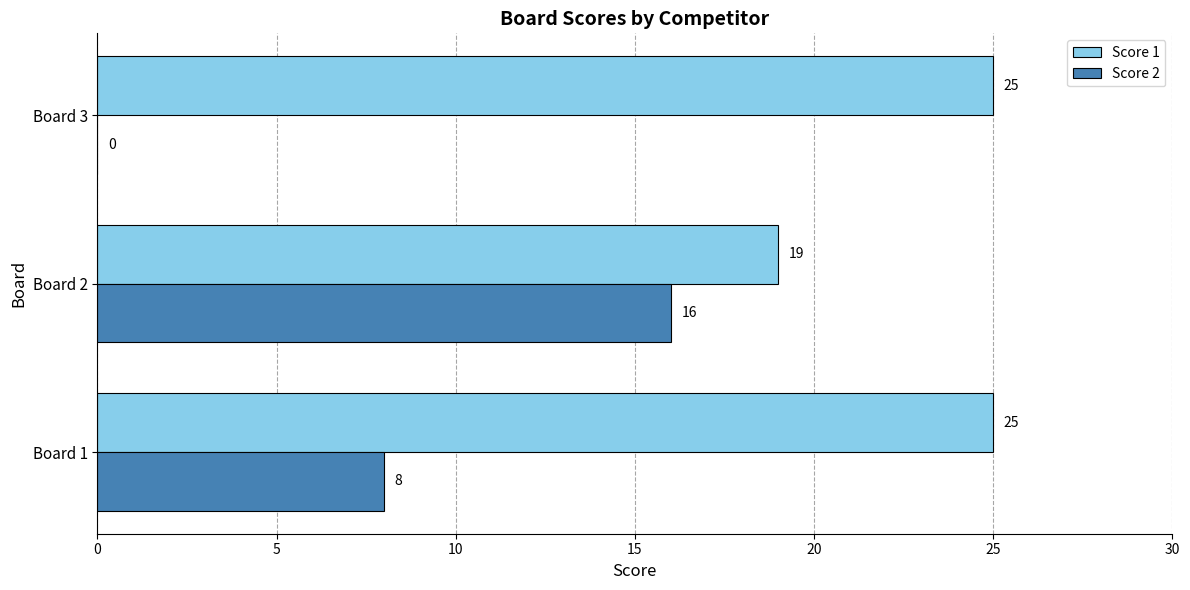

What are all the series names shown in the legend?

Score 1, Score 2